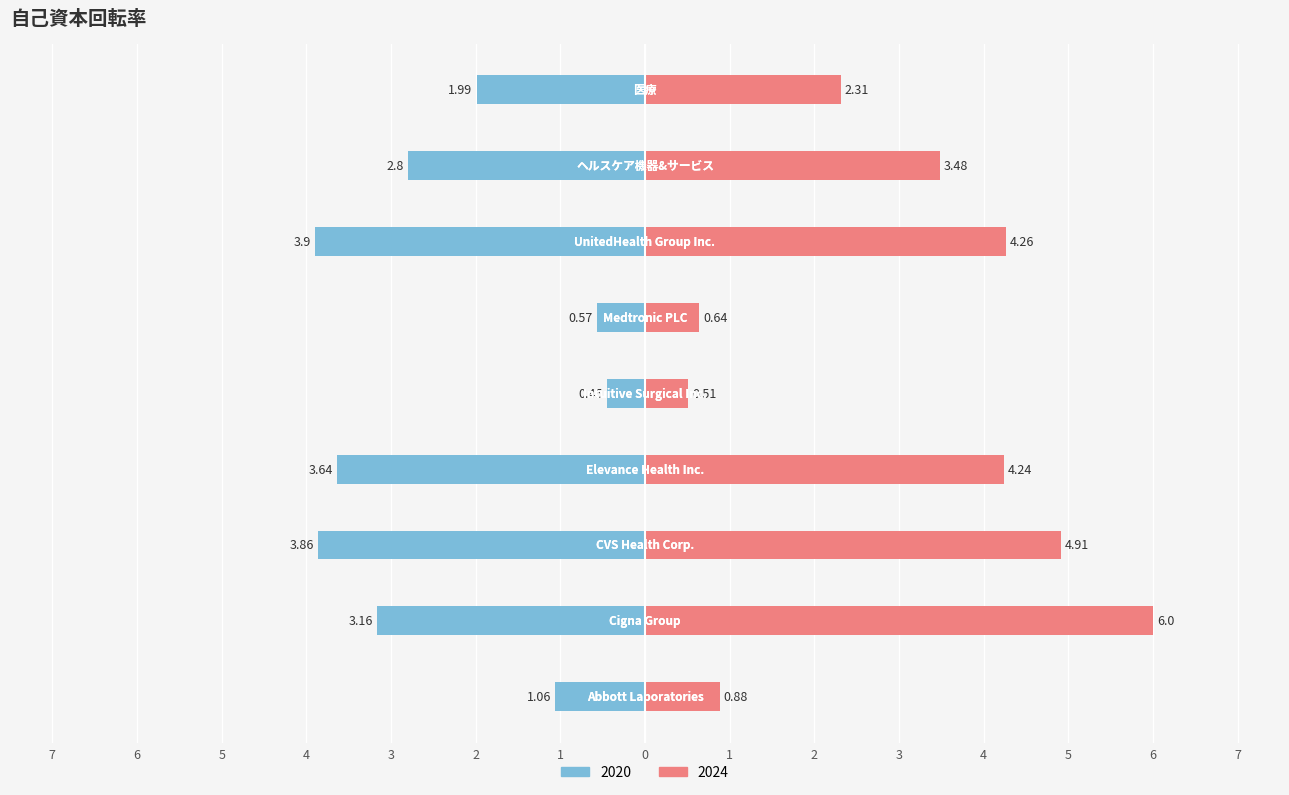

What value does the 2024 series have at Cigna Group?

6.0